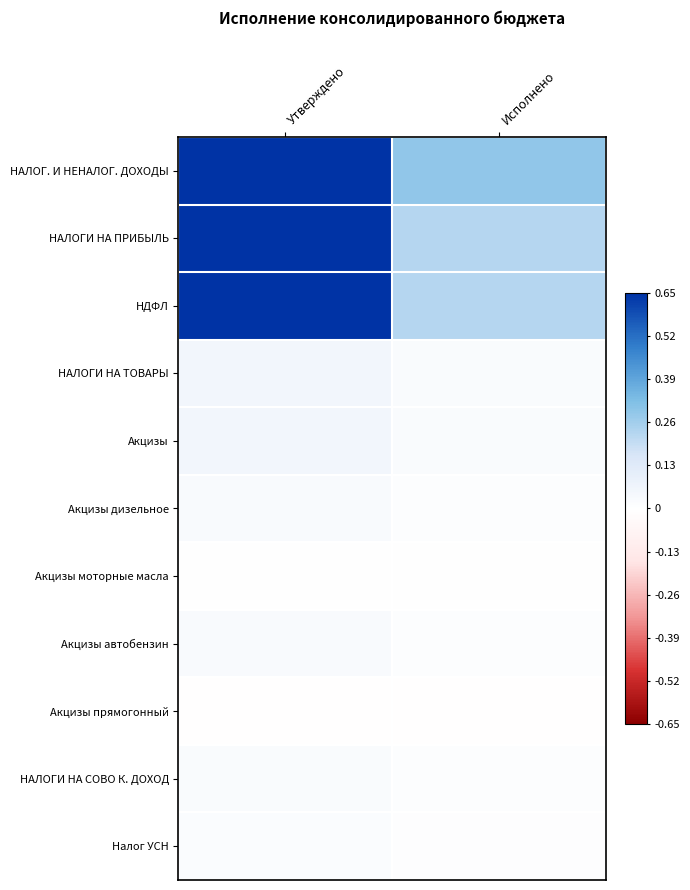

What is the spread (max minus min) of values at Исполнено?

0.3